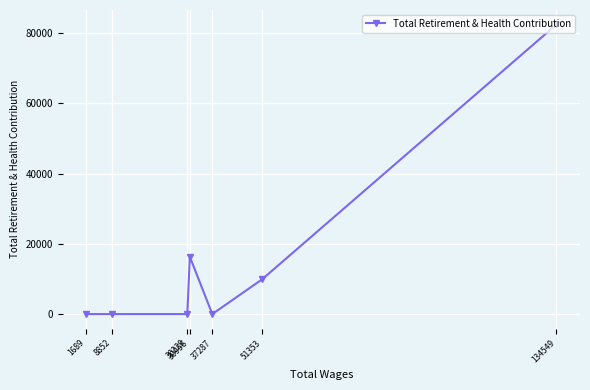

Rank the categories by value from highest to lowest.

134549, 30956, 51353, 37287, 30229, 8852, 1689